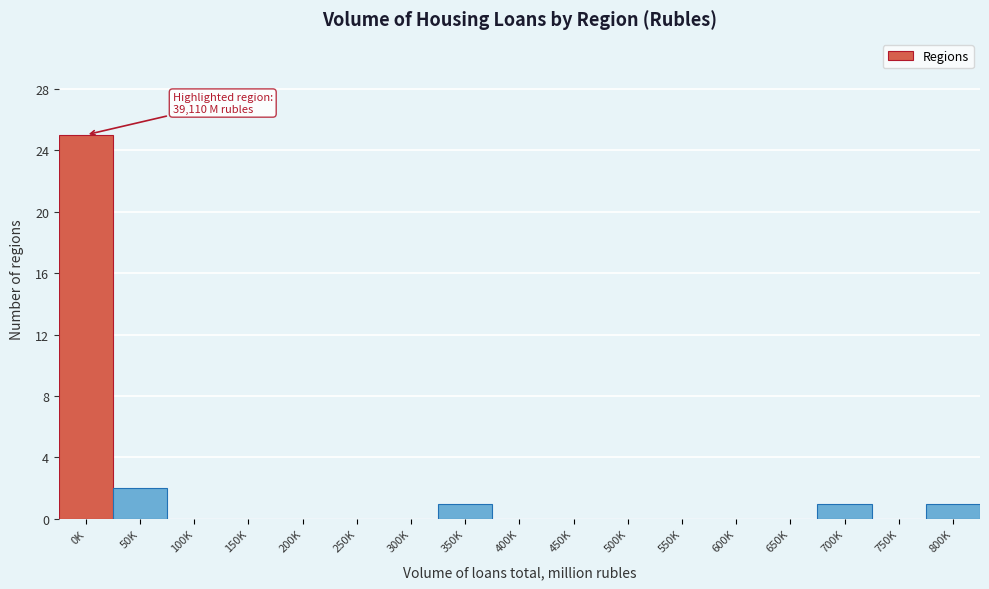

Reading left to right, extract all data points from this chart.

0K=25	50K=2	100K=0	150K=0	200K=0	250K=0	300K=0	350K=1	400K=0	450K=0	500K=0	550K=0	600K=0	650K=0	700K=1	750K=0	800K=1